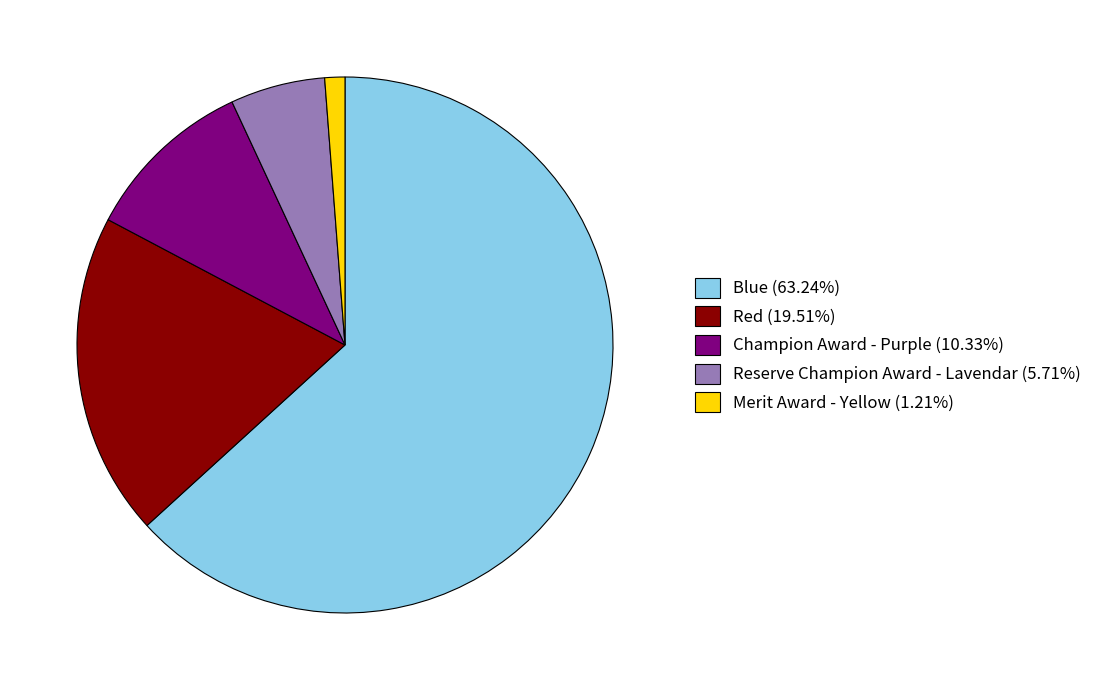

How many segments does this pie chart have?

5